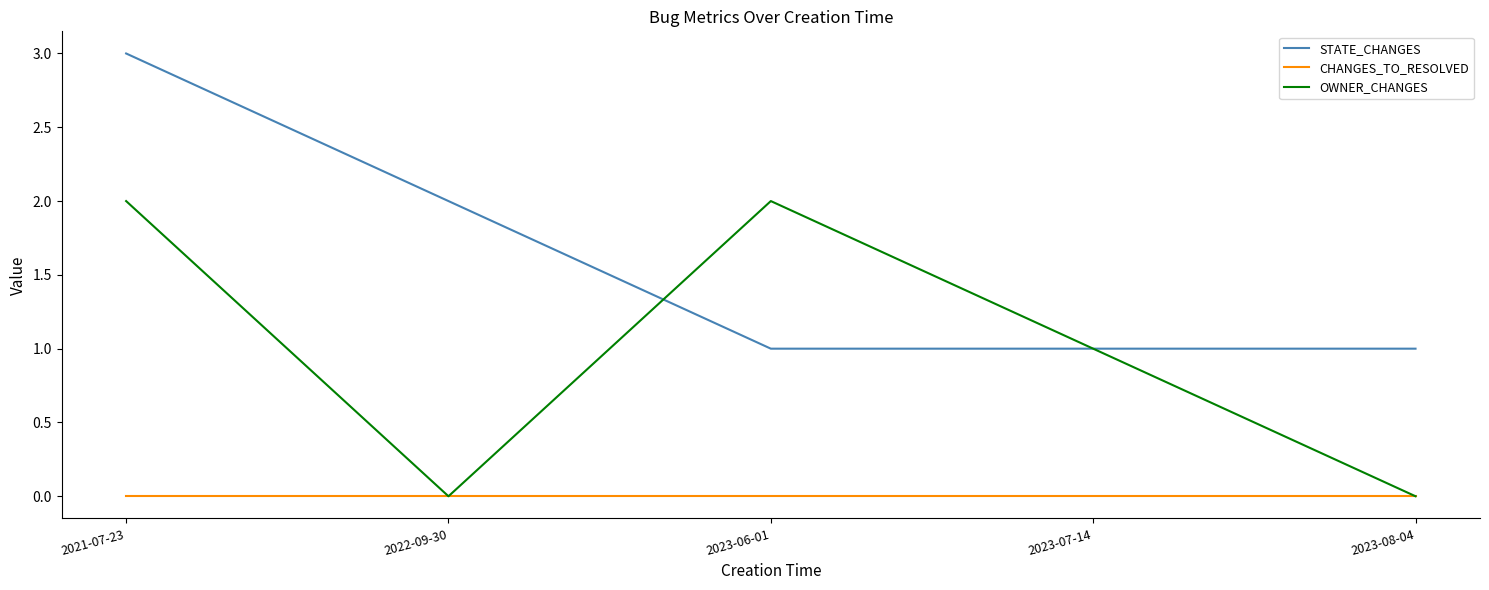

True or false: STATE_CHANGES and CHANGES_TO_RESOLVED cross at least once.

False